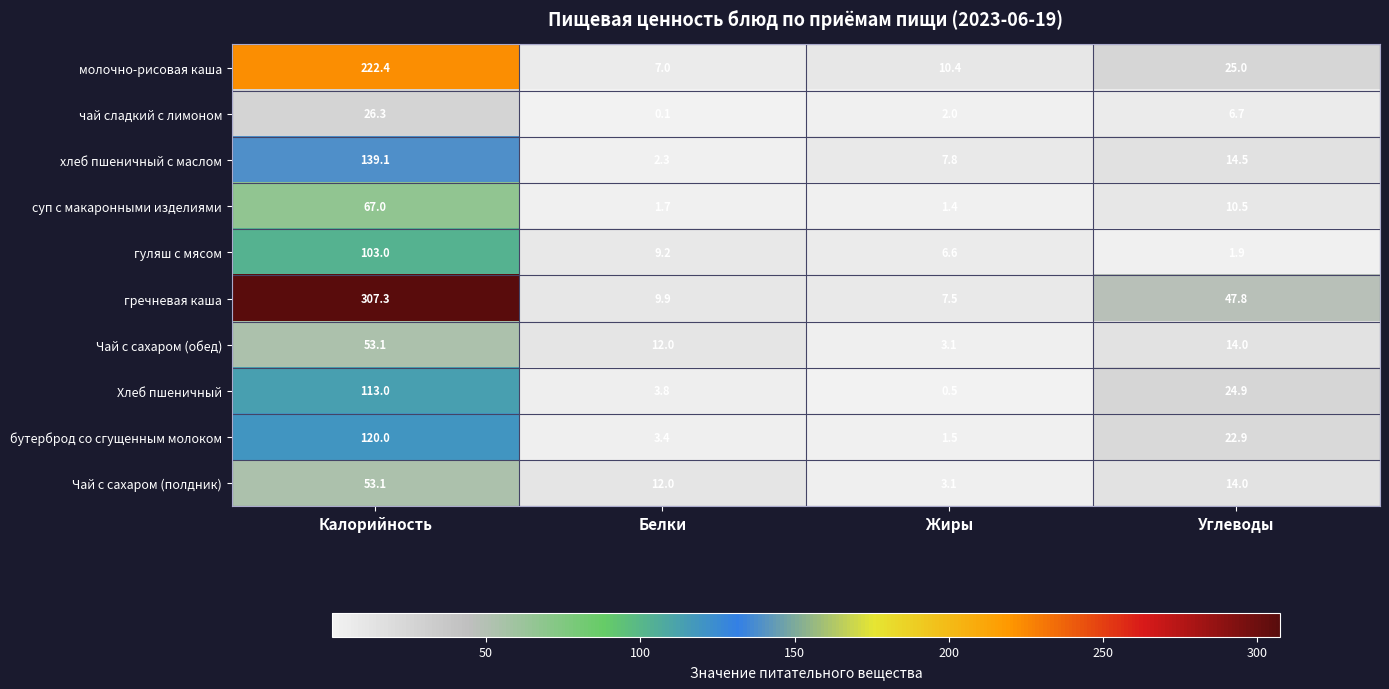

Is it true that Чай с сахаром (полдник) equals 27.8 at Калорийность?

False